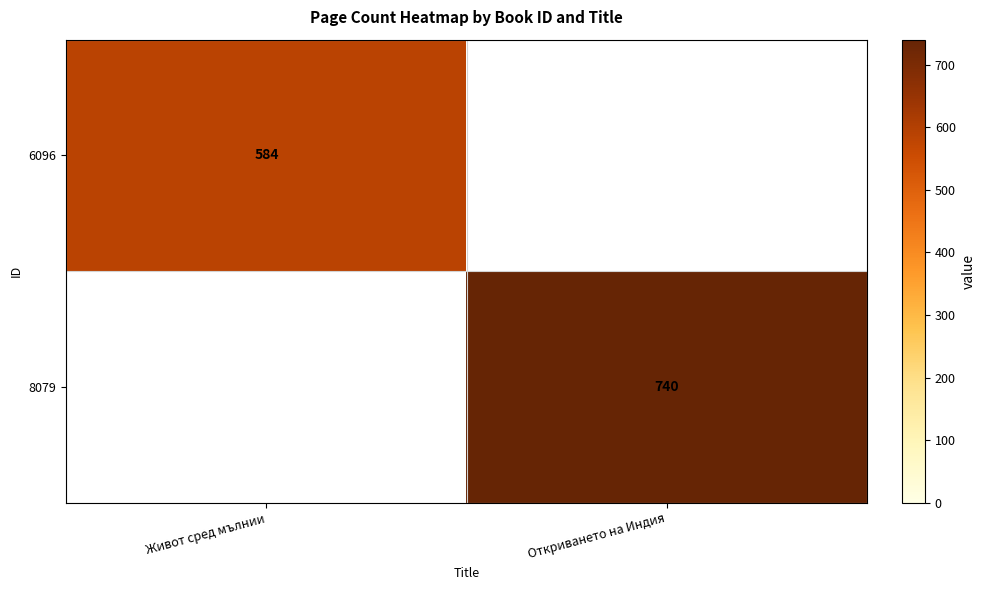

The 8079 series shows 359 at Откриването на Индия. True or false?

False